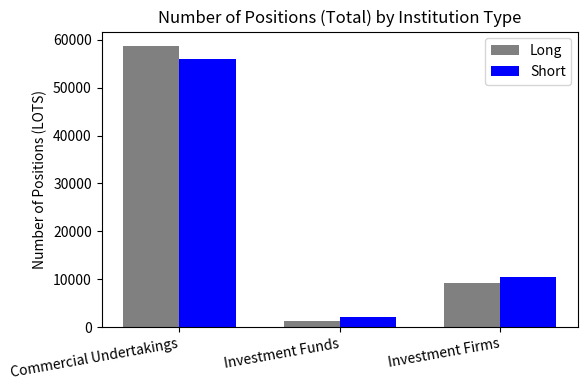

Which category has the lowest value across all series?

Investment Funds